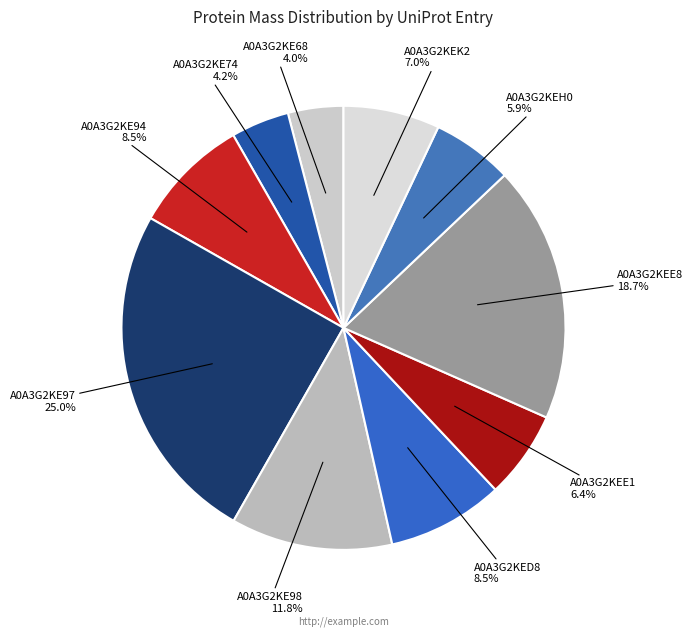

Do A0A3G2KED8 and A0A3G2KE98 together represent more than half of the pie?

No